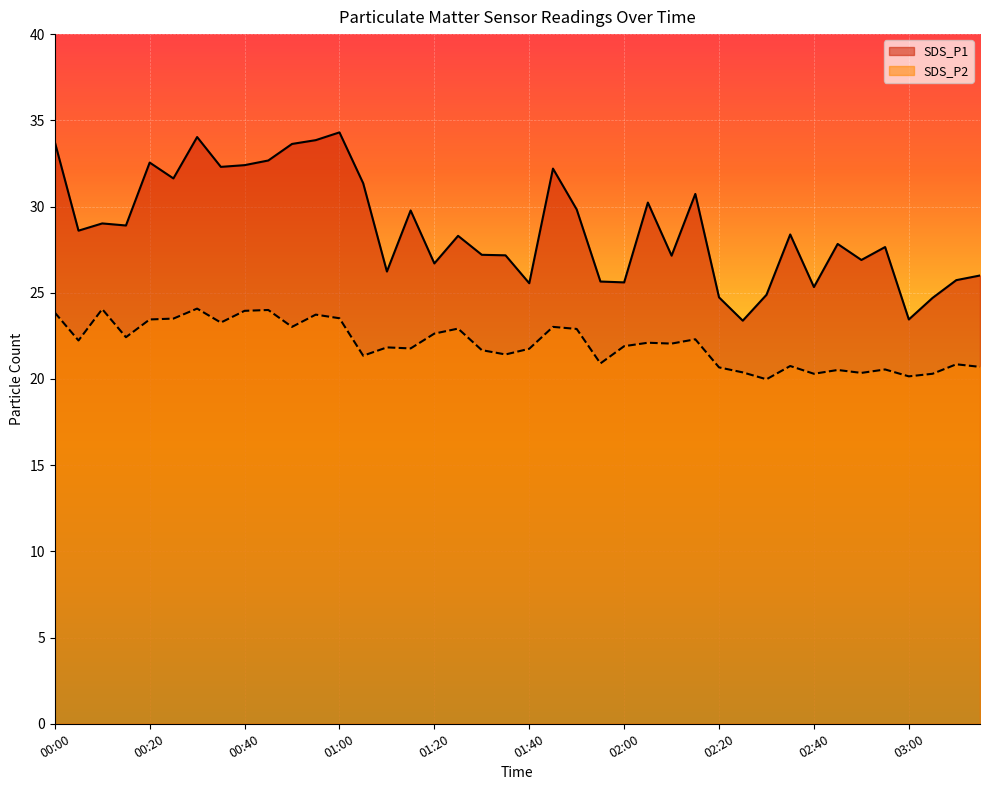

Reading left to right, transcribe all the data shown in this chart.

SDS_P1: 33.8	28.6	29.0	28.9	32.5	31.6	34.0	32.3	32.4	32.7	33.6	33.9	34.3	31.4	26.2	29.8	26.7	28.3	27.2	27.2	25.6	32.2	29.8	25.6	25.6	30.2	27.1	30.7	24.7	23.4	24.9	28.4	25.3	27.8	26.9	27.6	23.4	24.7	25.7	26.0
SDS_P2: 23.9	22.2	24.1	22.4	23.4	23.5	24.1	23.3	23.9	24.0	23.0	23.7	23.5	21.4	21.8	21.8	22.6	22.9	21.7	21.4	21.8	23.0	22.9	20.9	21.9	22.1	22.1	22.3	20.7	20.4	20.0	20.8	20.3	20.5	20.4	20.6	20.1	20.3	20.9	20.7